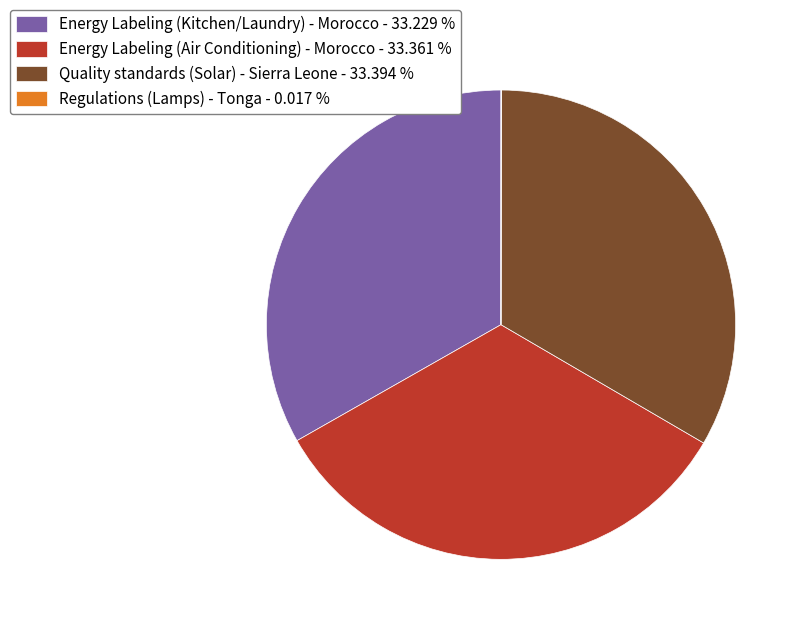

Is Quality standards (Solar) - Sierra Leone - 33.394 % the majority of the pie?

No